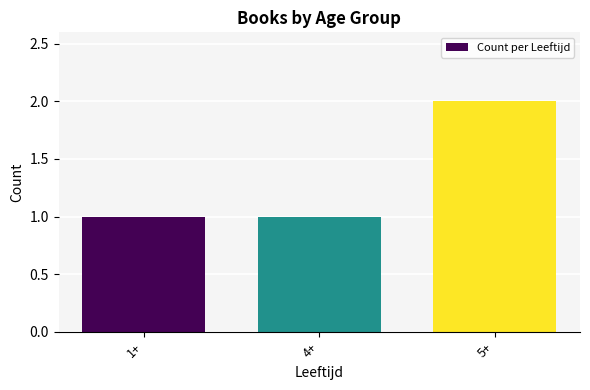

Read the value at 5+.

2